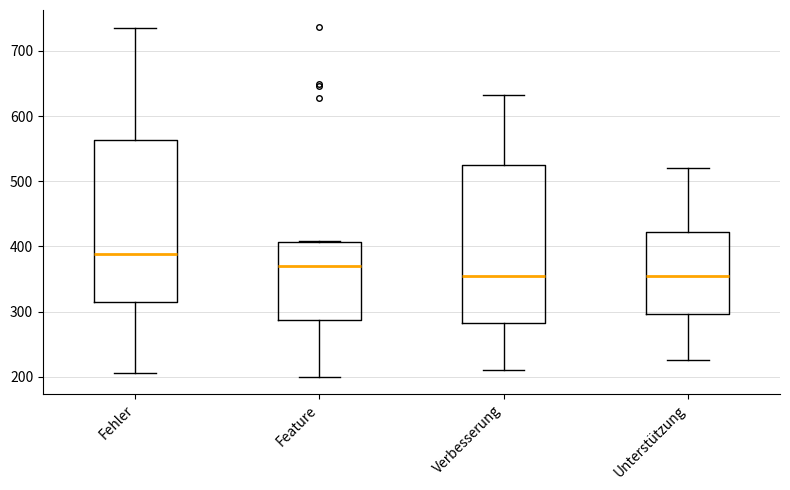

Which box's median line is the highest?

Fehler